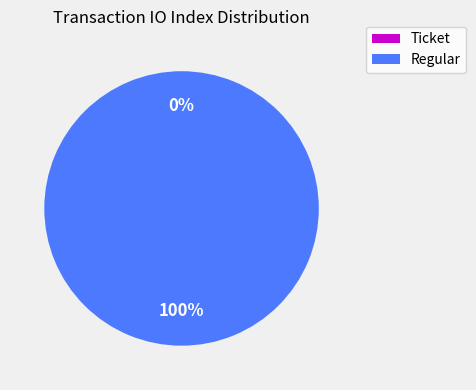

The Regular (io_index=14) slice represents 100% of the pie. True or false?

True